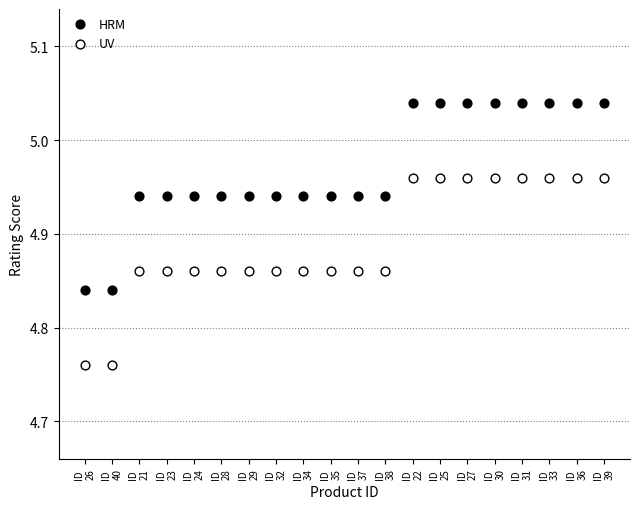

Which series reaches the minimum Y coordinate?

UV